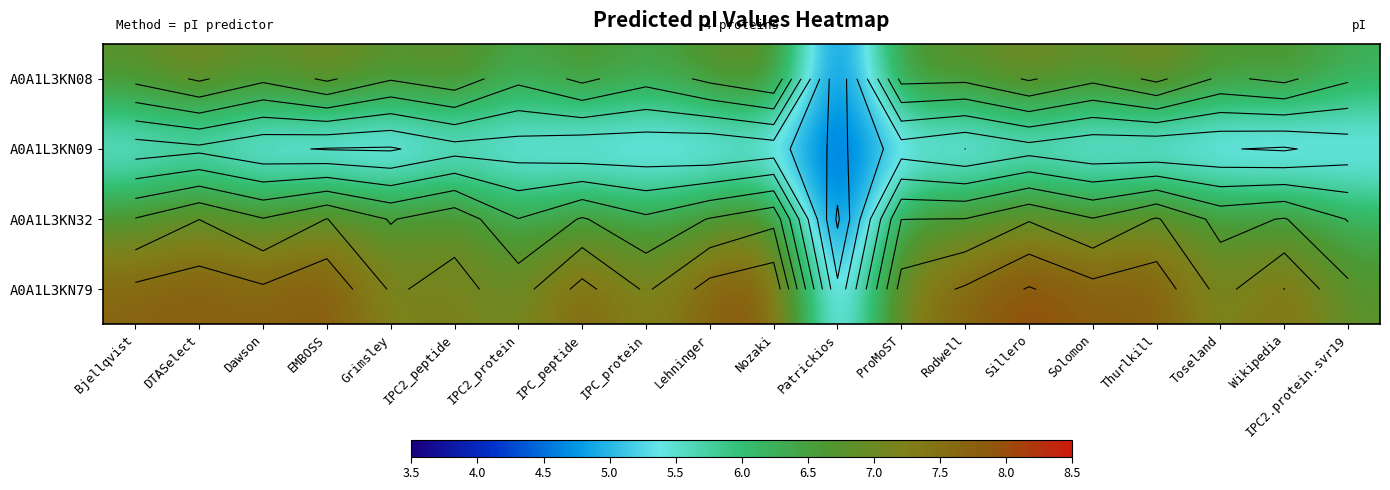

What is the greatest value displayed?

8.1